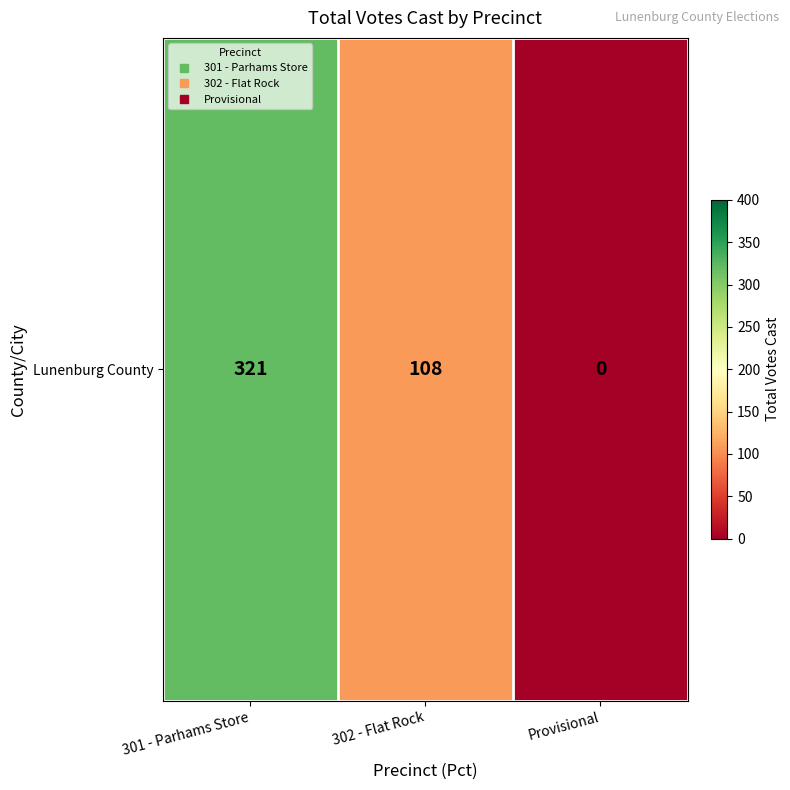

How many values are below 108?

1